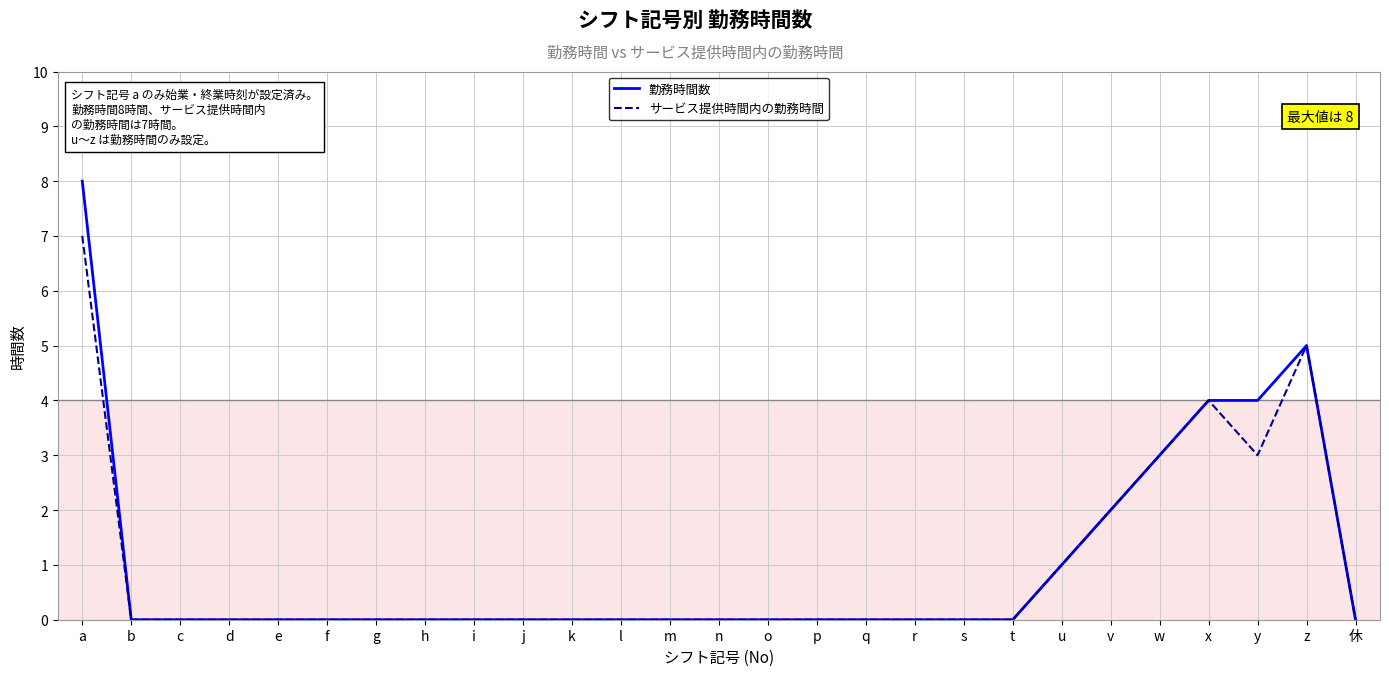

What is the average value of the 勤務時間数 series?

1